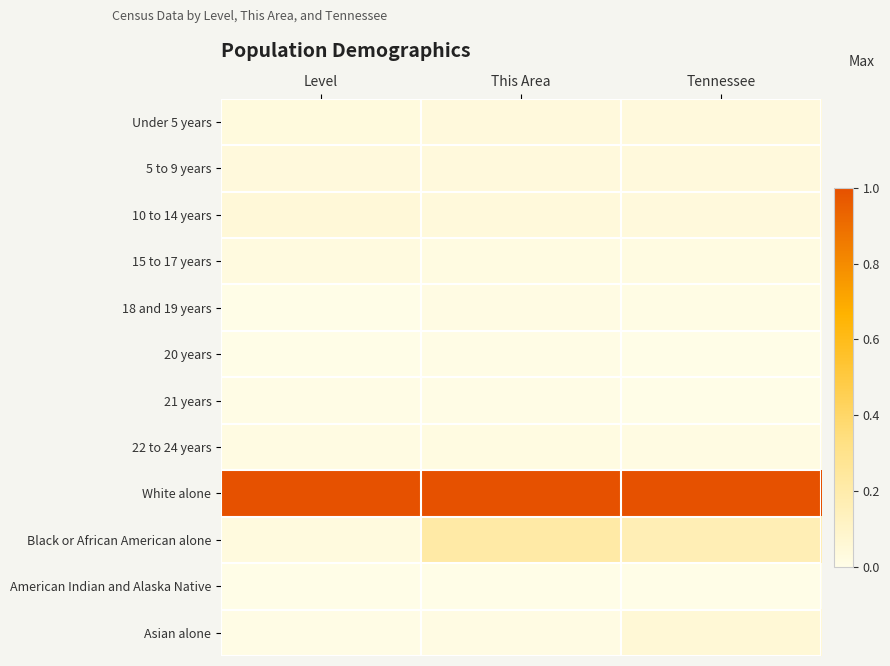

Between Level and Tennessee, which is larger?

Tennessee